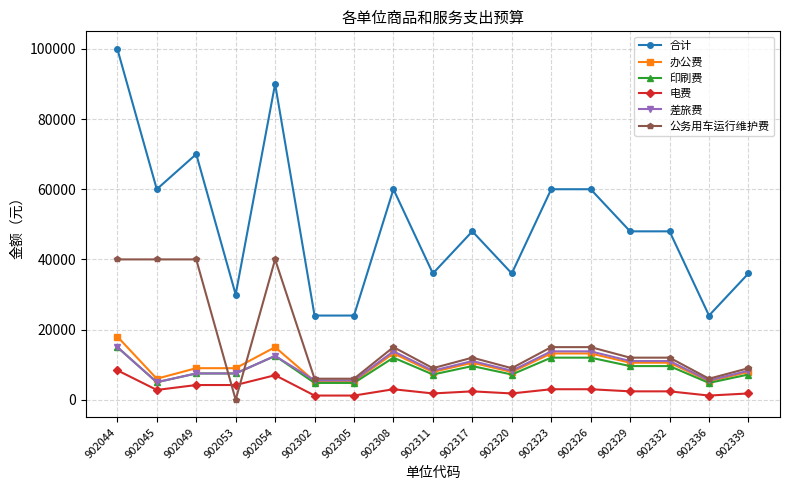

What is the greatest value displayed?

100000